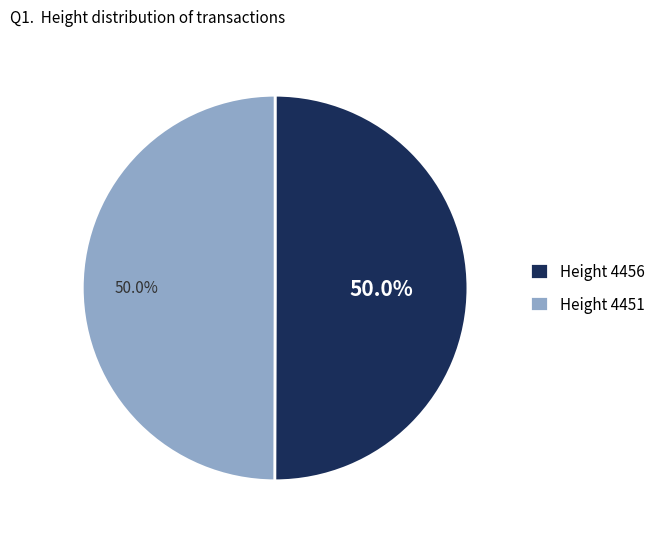

What is the ratio of the value at Height 4456 to the value at Height 4451?

1.0